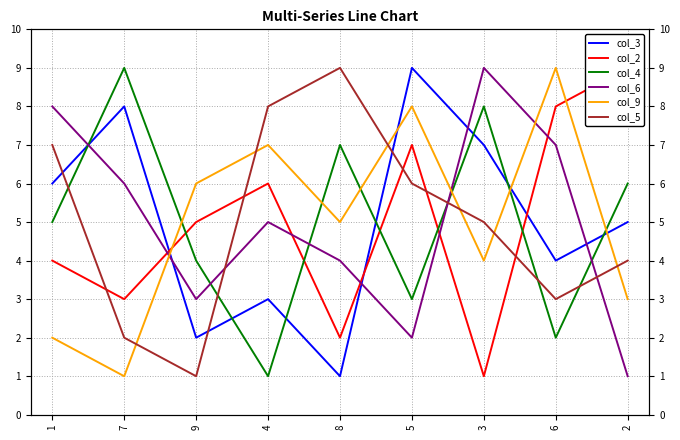

Count the col_2 values in the range 3 to 7.

5